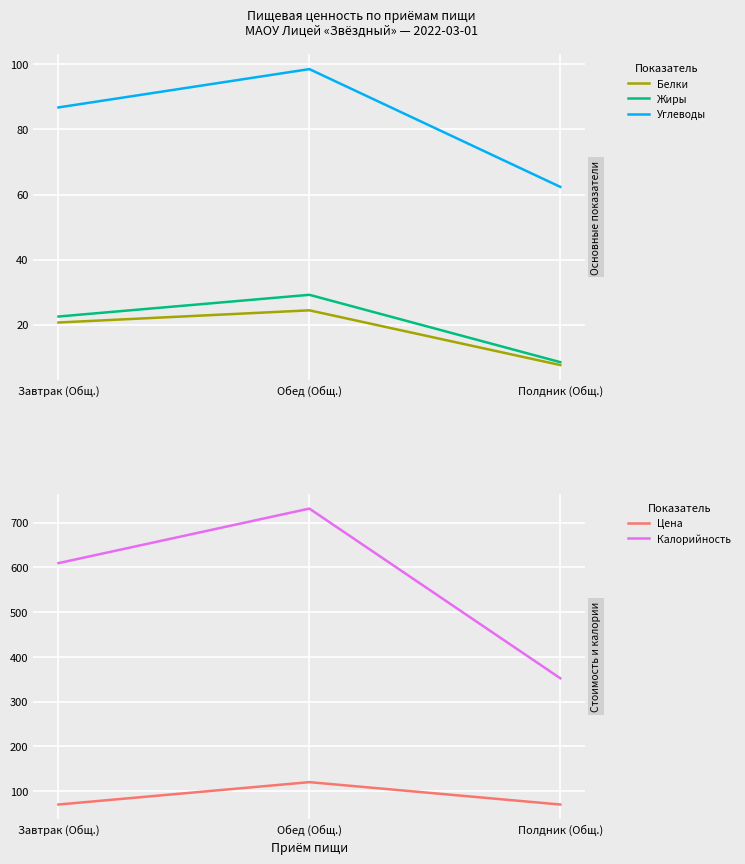

The value of Белки at Обед (Общ.) is 5.9. True or false?

False